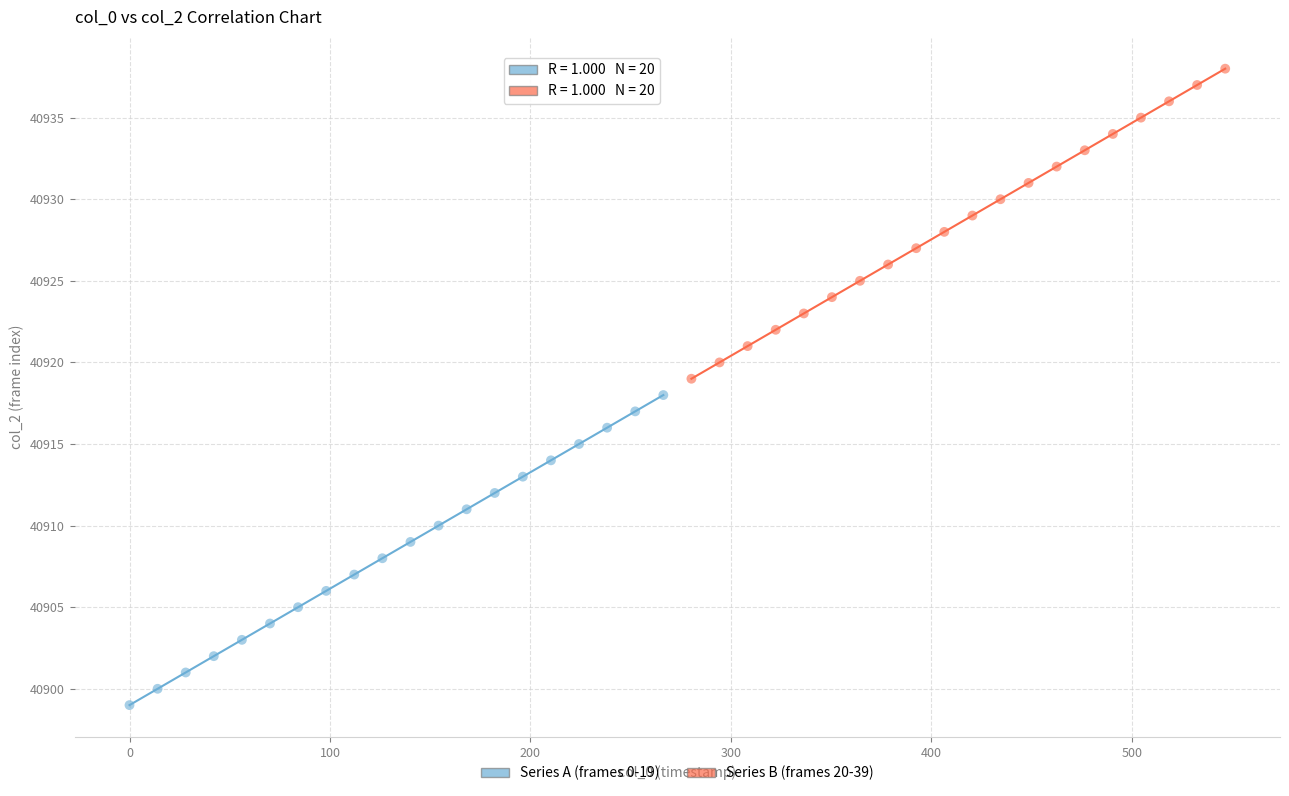

What are all the series names shown in the legend?

Series A (frames 0-19), Series B (frames 20-39)